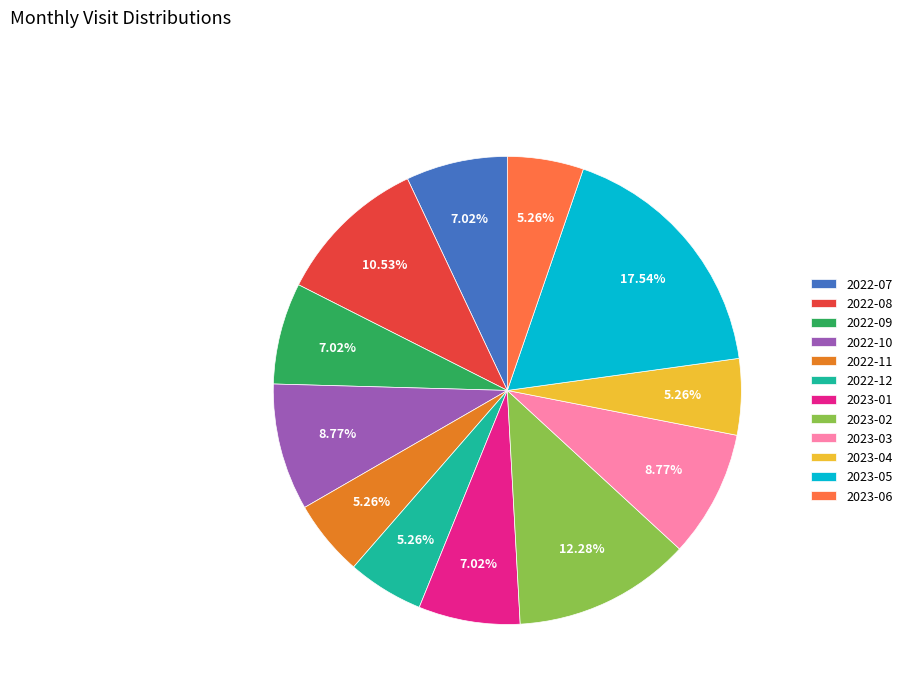

To the nearest percent, what portion does 2023-02 represent?

12%